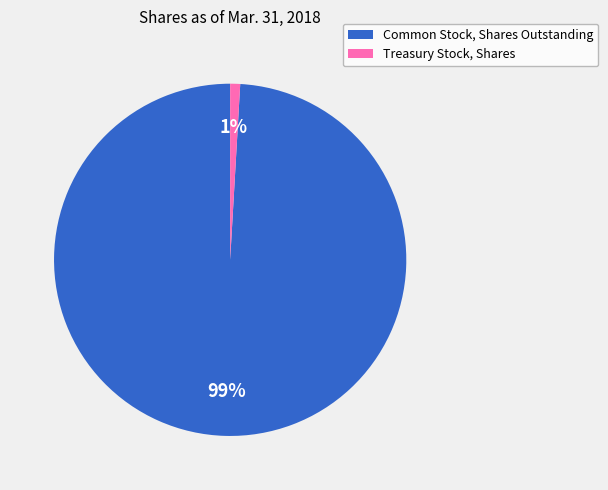

How many segments does this pie chart have?

2